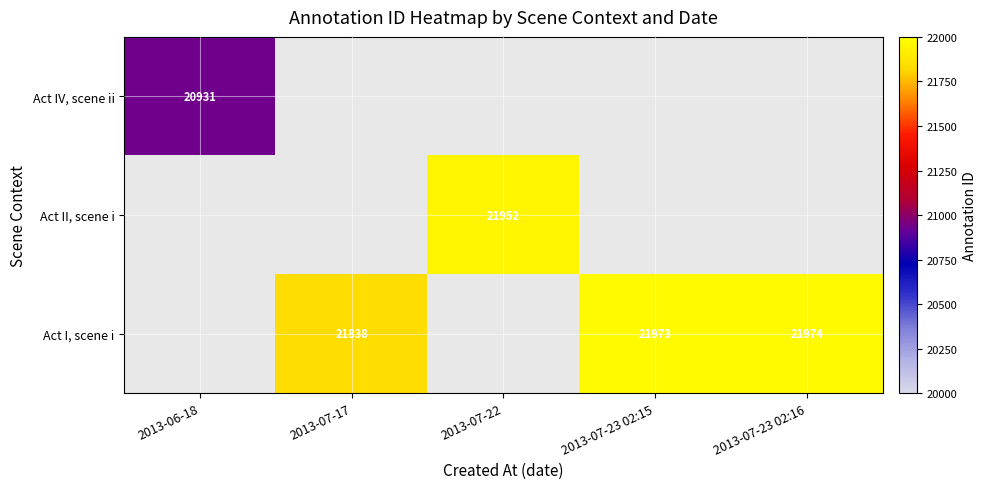

The Act I, scene i series shows 21973 at 2013-07-23 02:15. True or false?

True